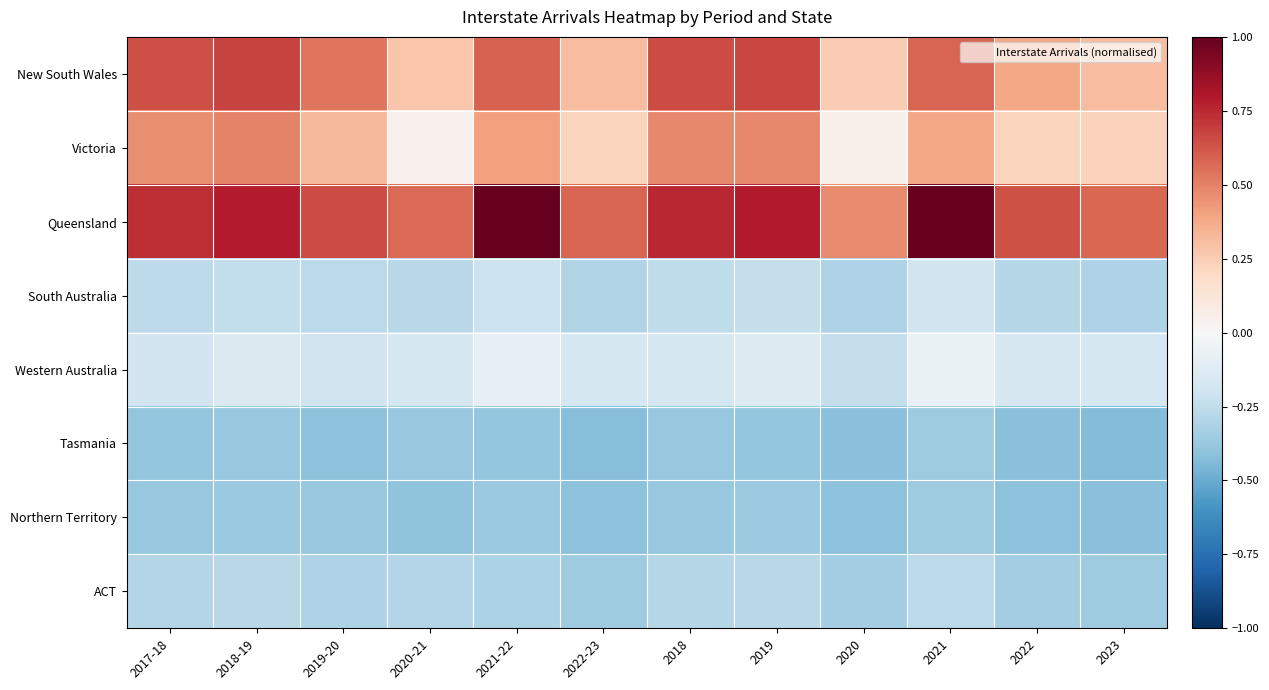

What is the difference between the highest and lowest values at 2023?

1.0